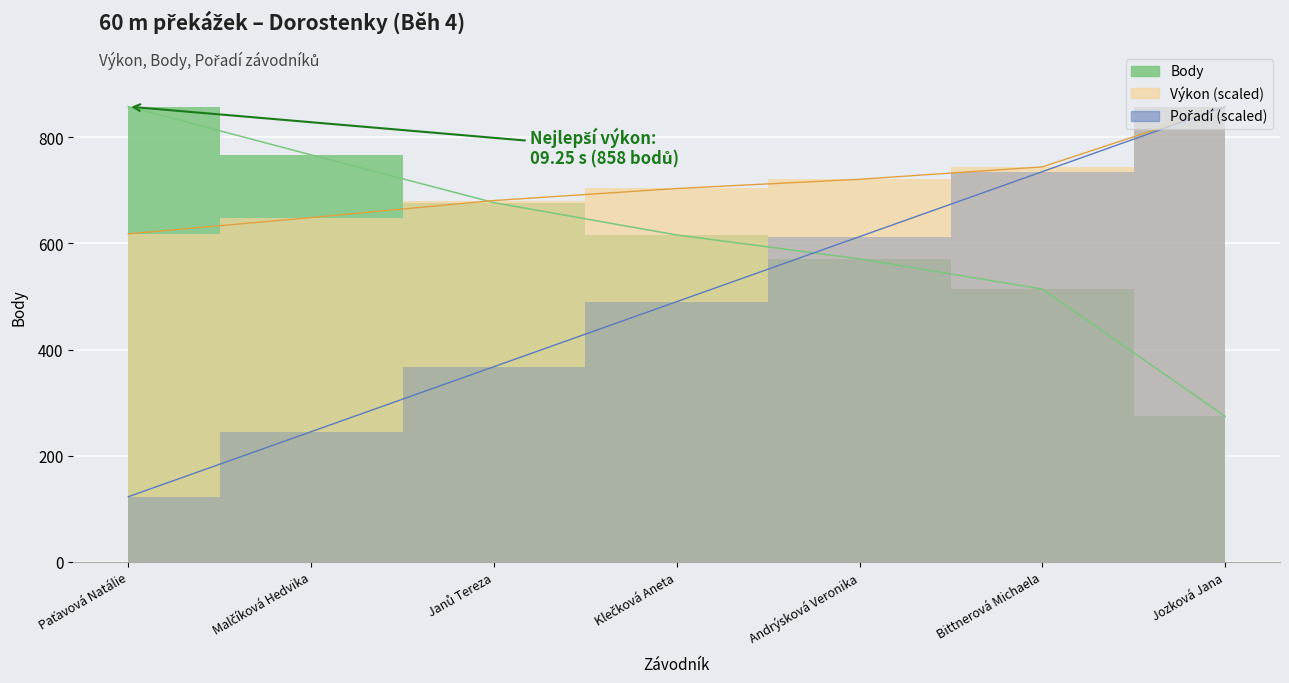

What is the difference between the second highest and second lowest values in the Body series?

253.0